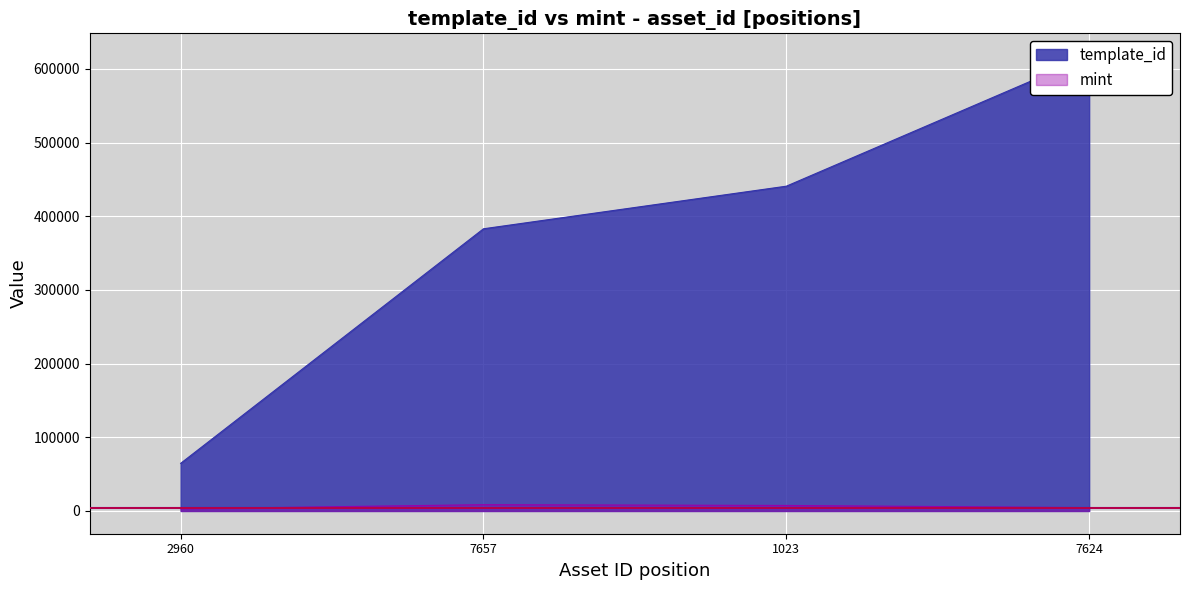

True or false: mint and template_id cross at least once.

False